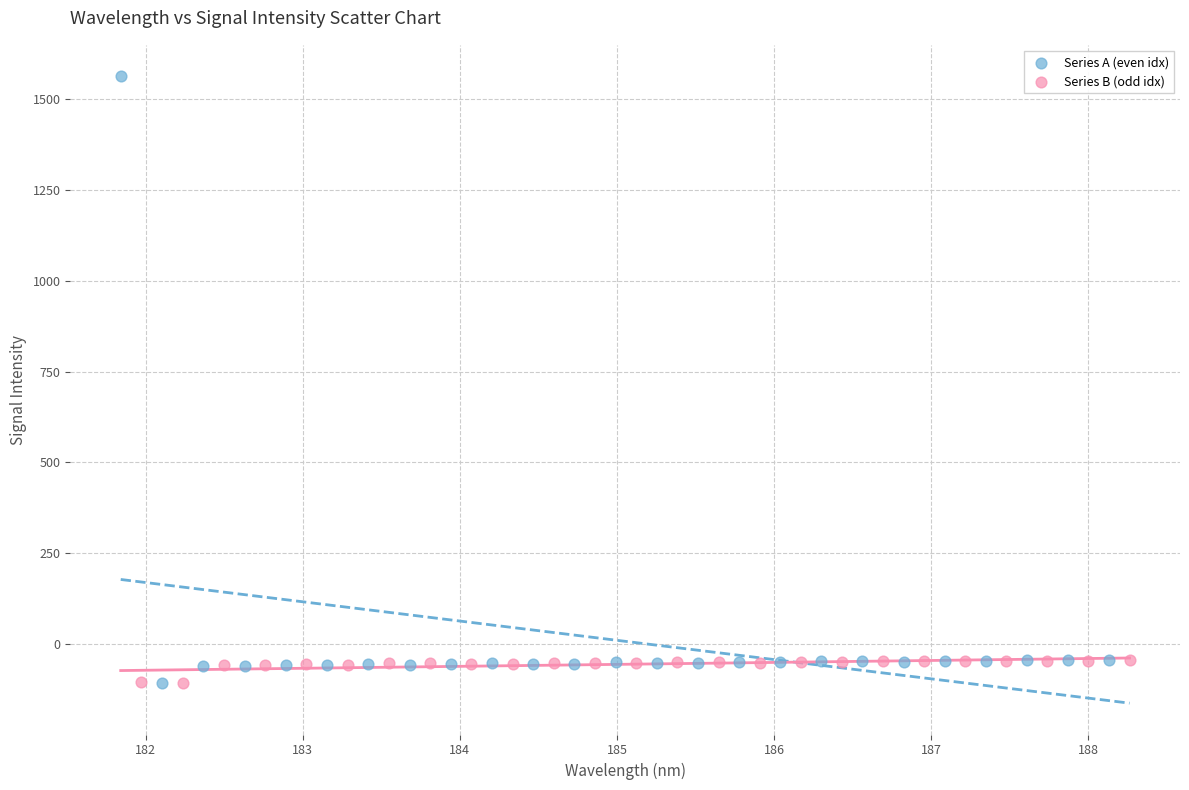

Which series has the widest spread of Y values?

Series A (even idx)